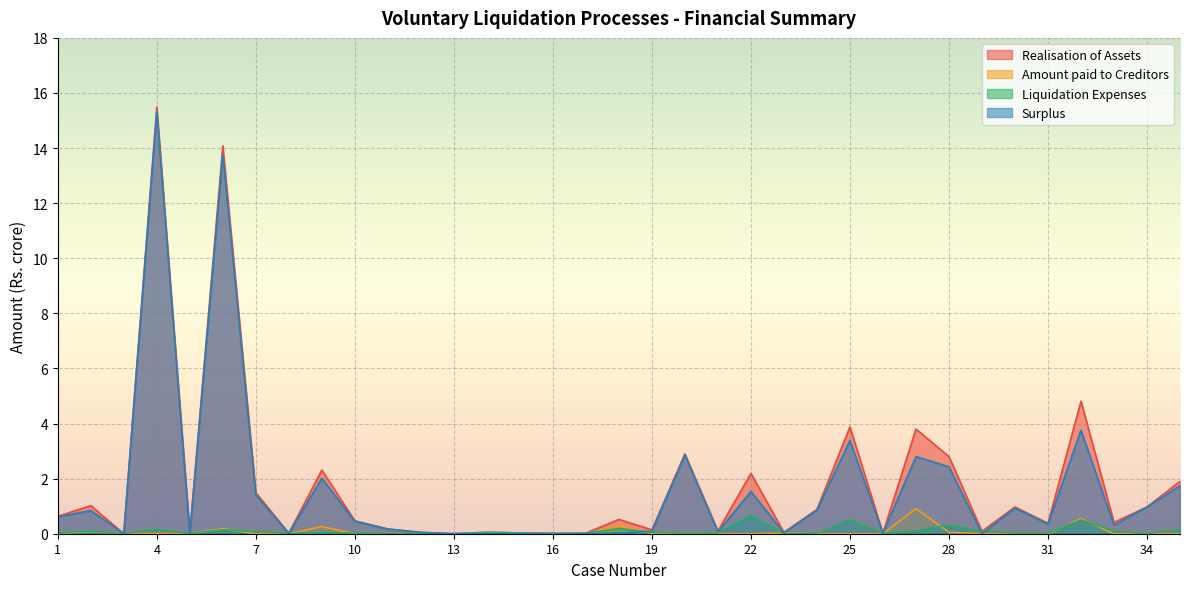

What is the greatest value displayed?

15.5